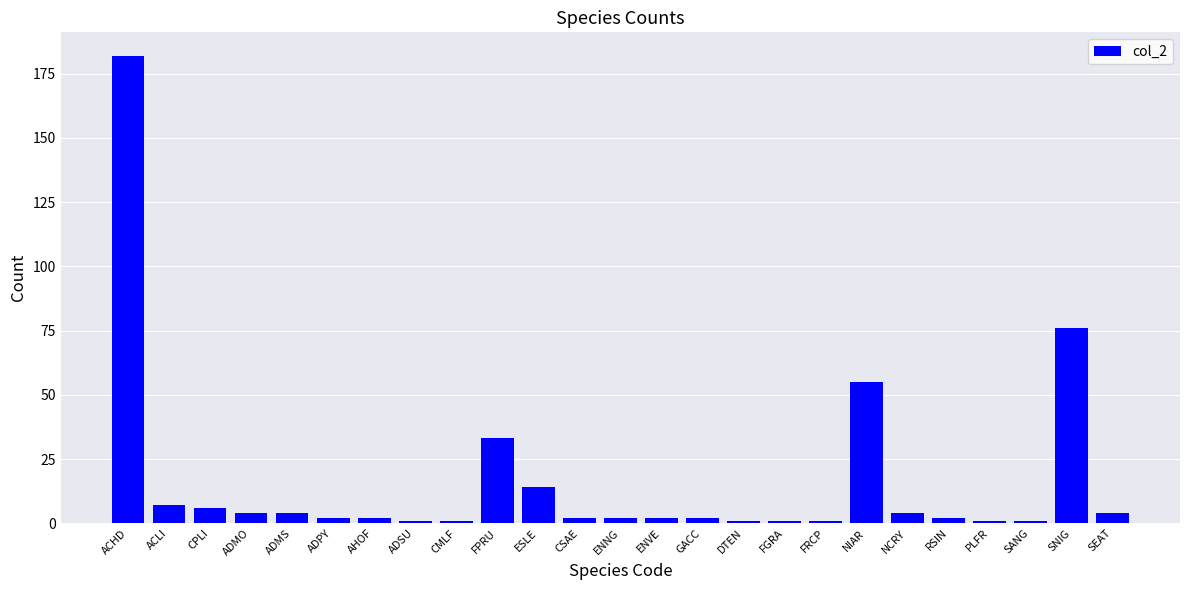

Which category has the highest value across all series?

ACHD